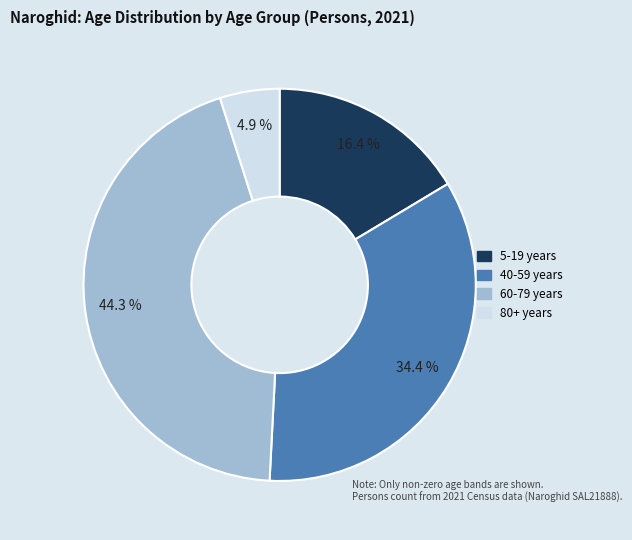

Is there a majority slice in this chart?

No